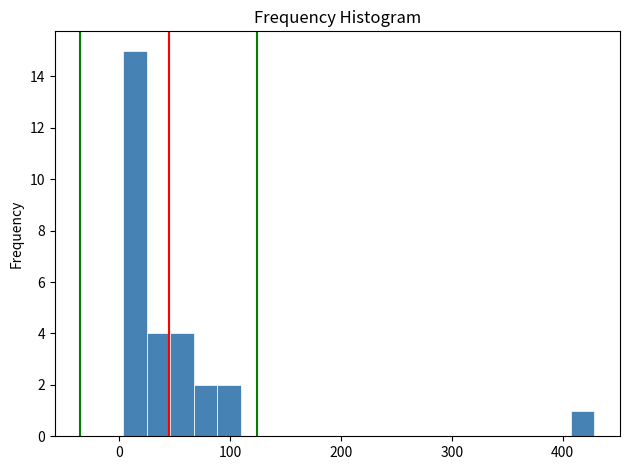

Read against the x-axis, roughly where is the centre of the tallest bar?

10